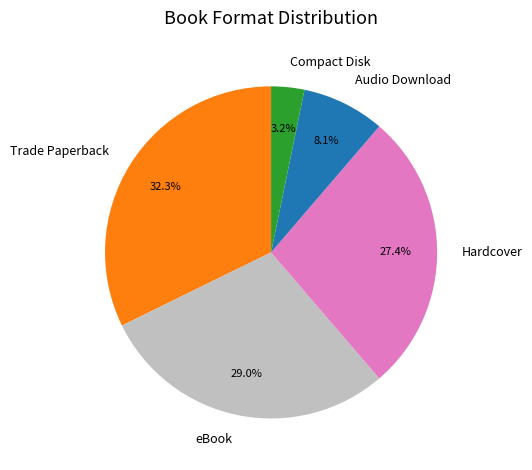

Does any single category account for the majority?

No